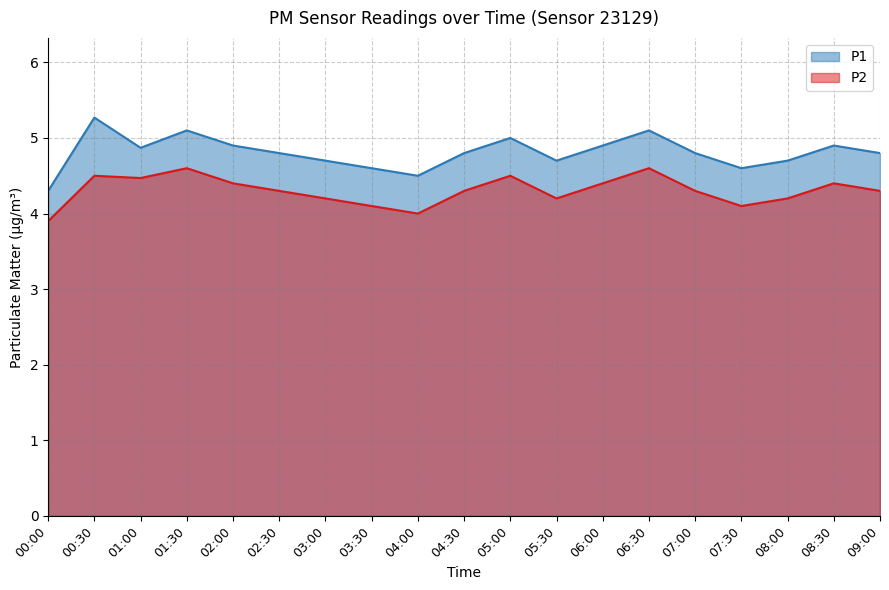

True or false: P2 and P1 intersect in this chart.

False